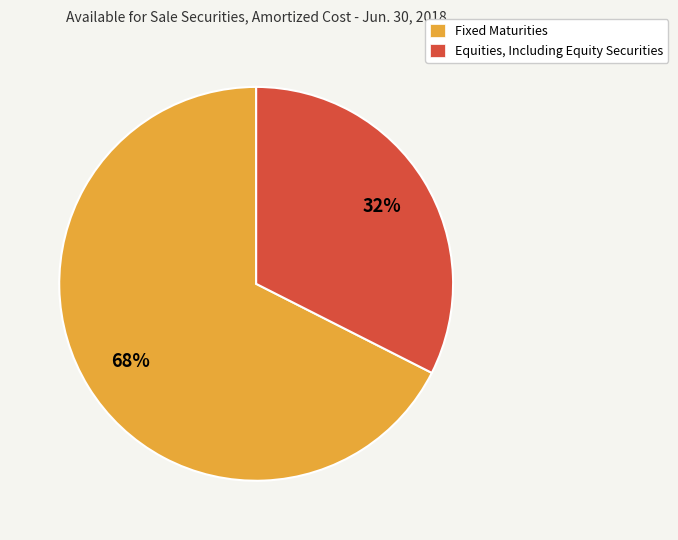

To the nearest percent, what percentage of the pie is Equities, Including Equity Securities?

32%